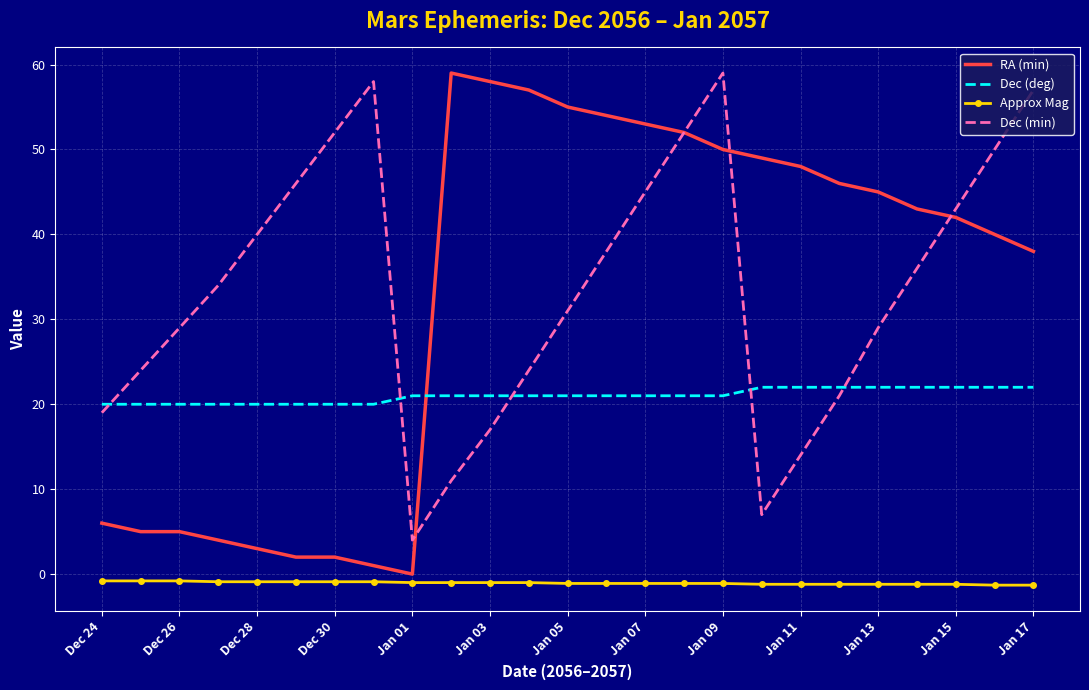

At how many categories does at least one series exceed 12?

25